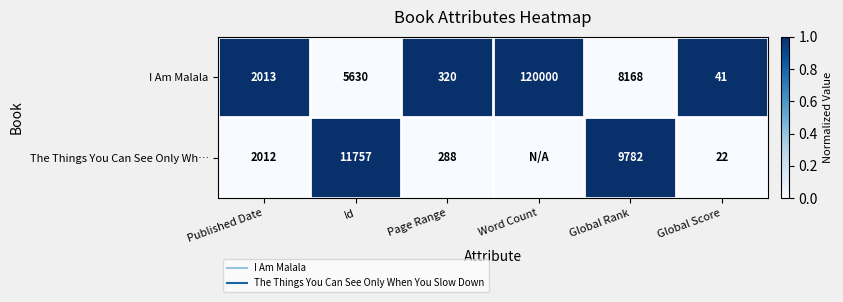

List the labels in order of I Am Malala value, smallest first.

Id, Global Rank, Published Date, Page Range, Word Count, Global Score